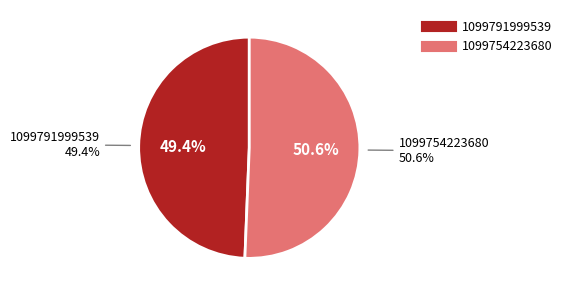

What is the largest slice in the pie chart?

1099754223680